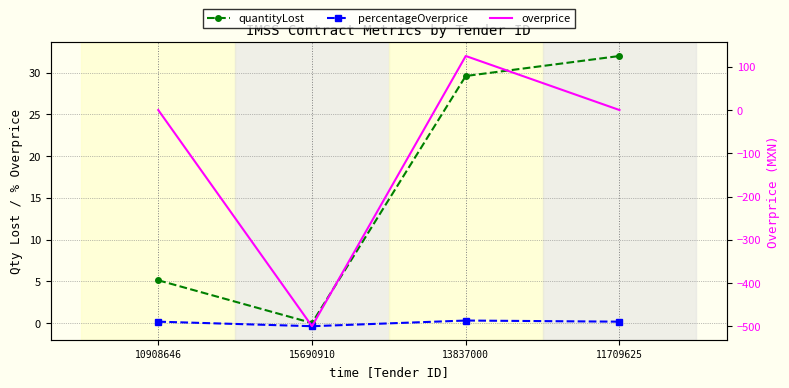

At how many categories does at least one series exceed -288?

4